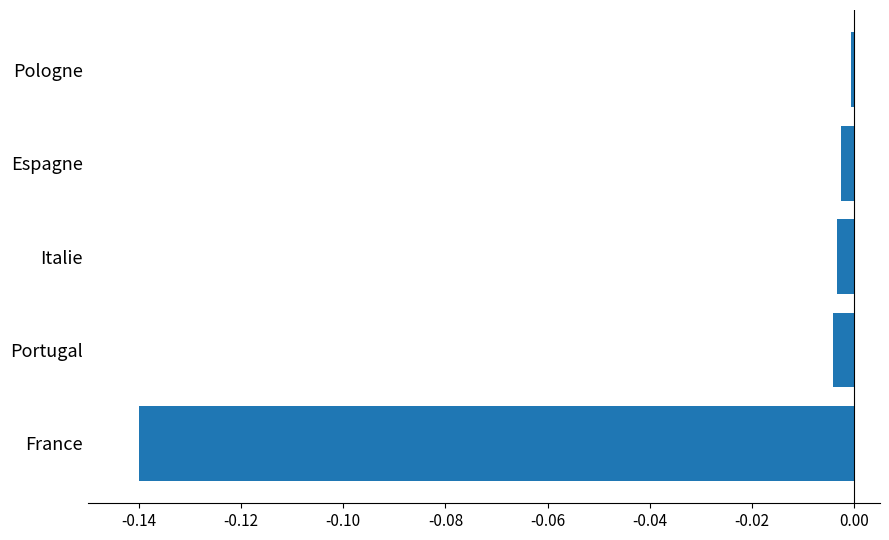

Which has a higher value, Pologne or Portugal?

Pologne